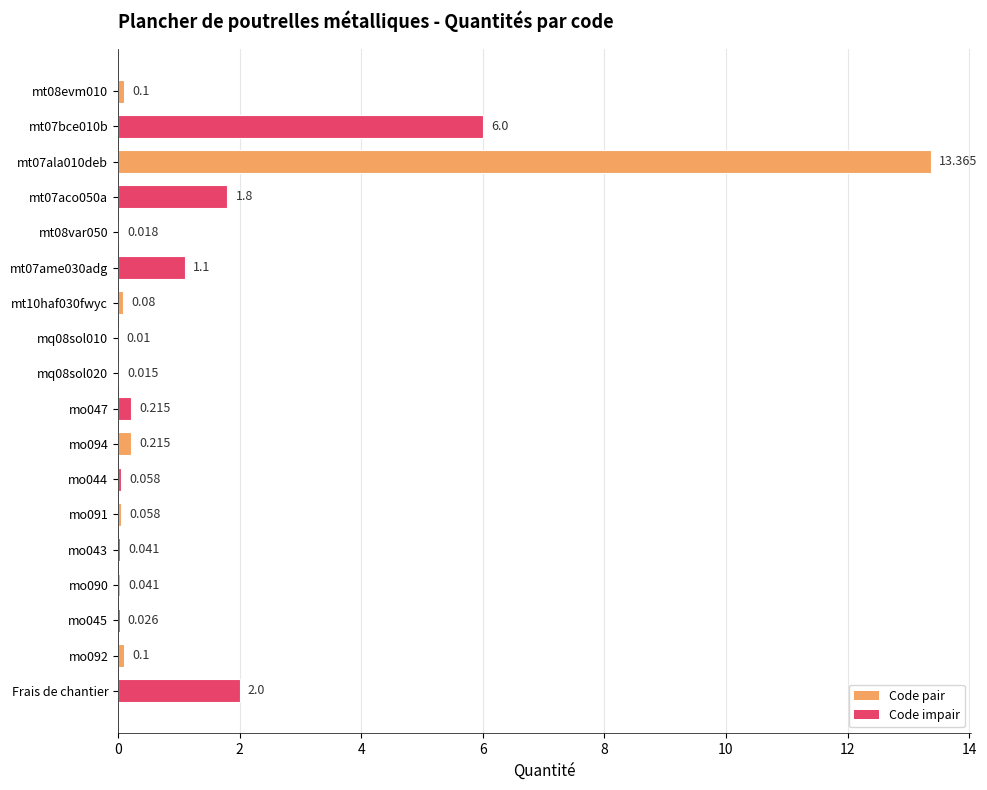

How many data points does each series have?

18